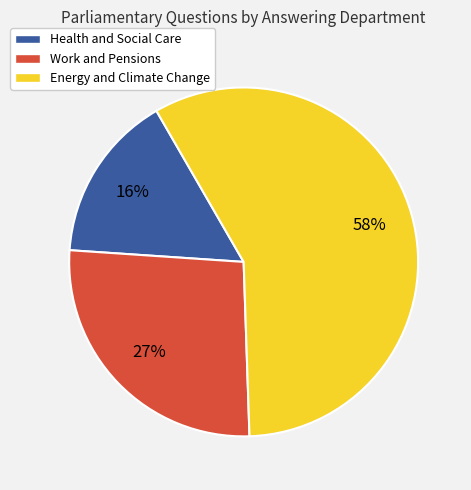

How many slices are in this pie chart?

3